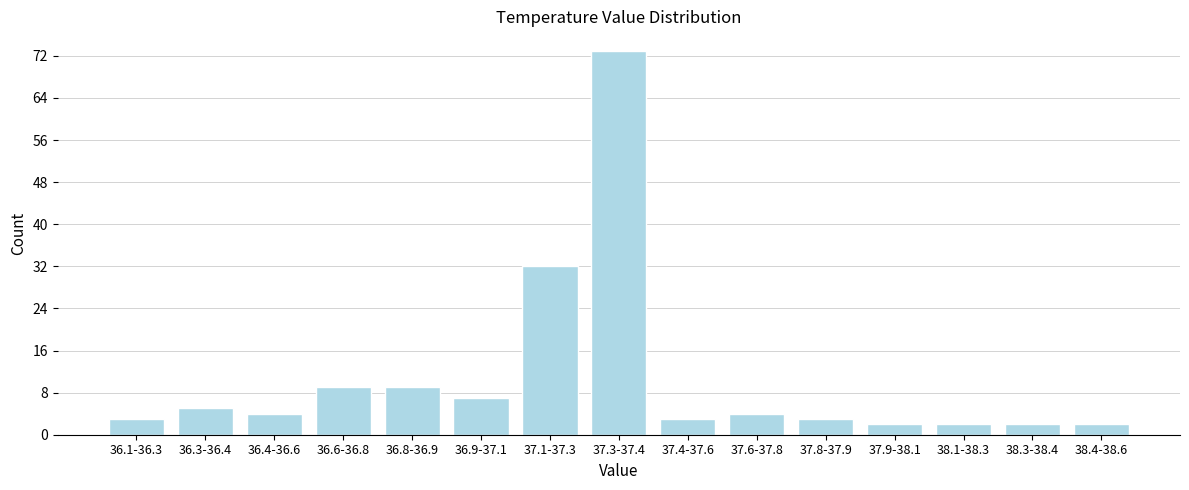

Reading right to left, list all the values displayed in this chart.

38.4-38.6=2	38.3-38.4=2	38.1-38.3=2	37.9-38.1=2	37.8-37.9=3	37.6-37.8=4	37.4-37.6=3	37.3-37.4=73	37.1-37.3=32	36.9-37.1=7	36.8-36.9=9	36.6-36.8=9	36.4-36.6=4	36.3-36.4=5	36.1-36.3=3